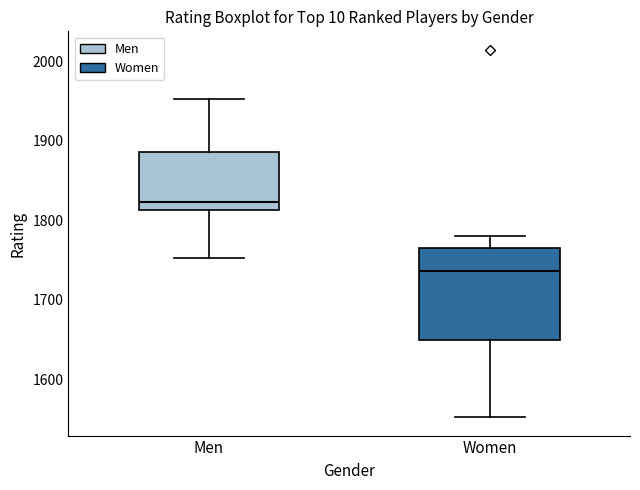

Comparing the boxes themselves (not the whiskers), which one is the tallest?

Women